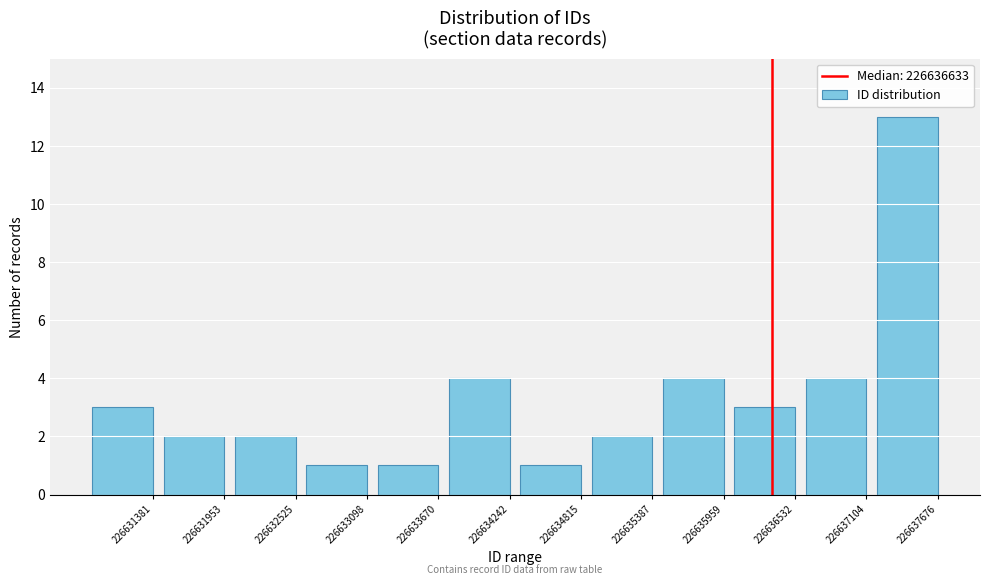

Reading right to left, list all the values displayed in this chart.

13	4	3	4	2	1	4	1	1	2	2	3